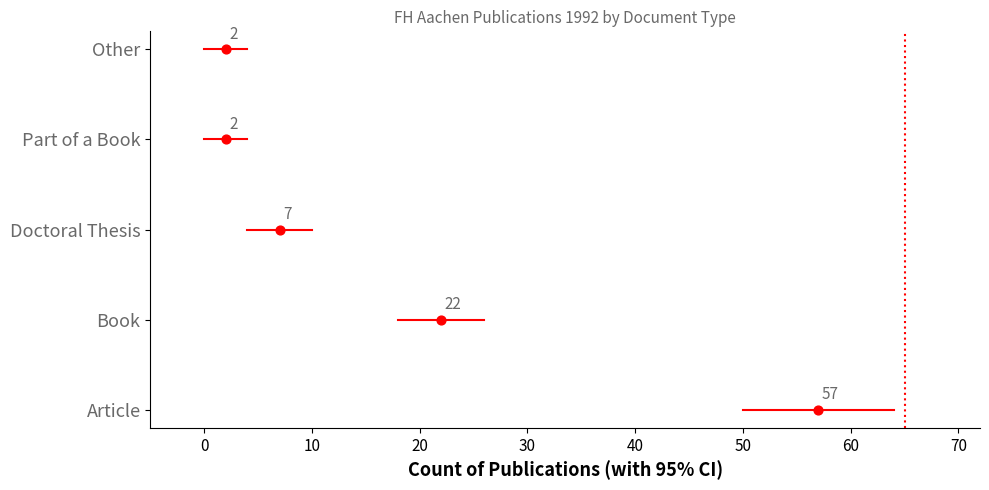

Which series reaches the maximum Y coordinate?

Other